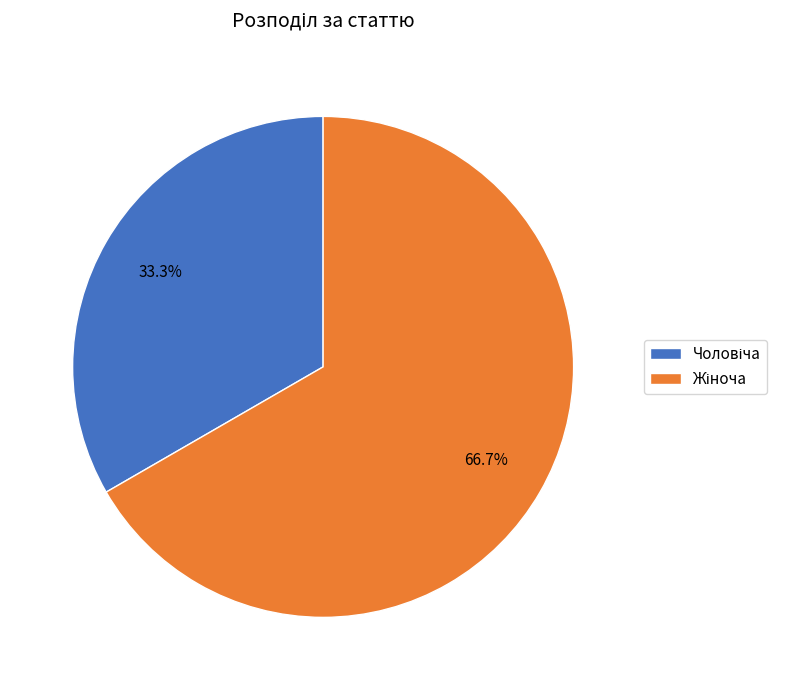

Does any single category account for the majority?

Yes